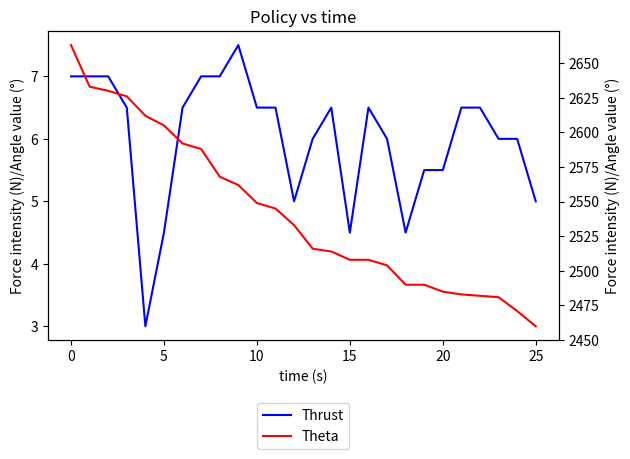

Is it true that Pts. equals 10.5 at 8?

False